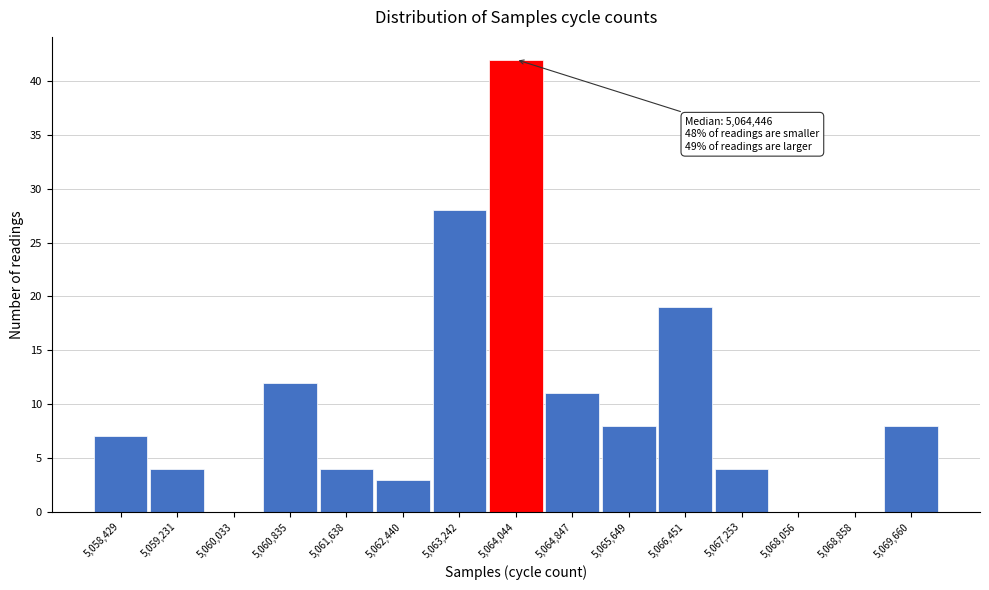

Reading left to right, transcribe all the data shown in this chart.

5,058,429=7	5,059,231=4	5,060,033=0	5,060,835=12	5,061,638=4	5,062,440=3	5,063,242=28	5,064,044=42	5,064,847=11	5,065,649=8	5,066,451=19	5,067,253=4	5,068,056=0	5,068,858=0	5,069,660=8